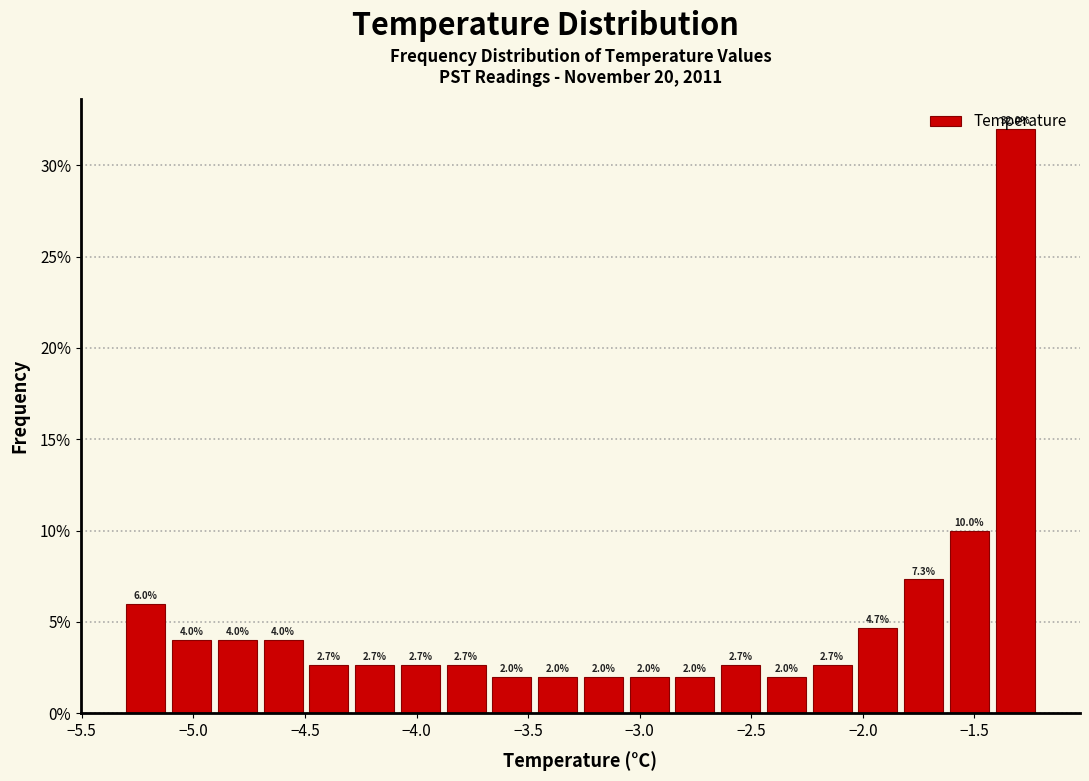

Reading left to right, transcribe this chart: for each bar, give the range it covers on the x-axis and its height. The bar edges are not printed on the chart, so give them approximately, as read against the axis.

-5.300 to -5.095: 6.0
-5.095 to -4.890: 4.0
-4.890 to -4.685: 4.0
-4.685 to -4.480: 4.0
-4.480 to -4.275: 2.7
-4.275 to -4.070: 2.7
-4.070 to -3.865: 2.7
-3.865 to -3.660: 2.7
-3.660 to -3.455: 2.0
-3.455 to -3.250: 2.0
-3.250 to -3.045: 2.0
-3.045 to -2.840: 2.0
-2.840 to -2.635: 2.0
-2.635 to -2.430: 2.7
-2.430 to -2.225: 2.0
-2.225 to -2.020: 2.7
-2.020 to -1.815: 4.7
-1.815 to -1.610: 7.3
-1.610 to -1.405: 10.0
-1.405 to -1.200: 32.0